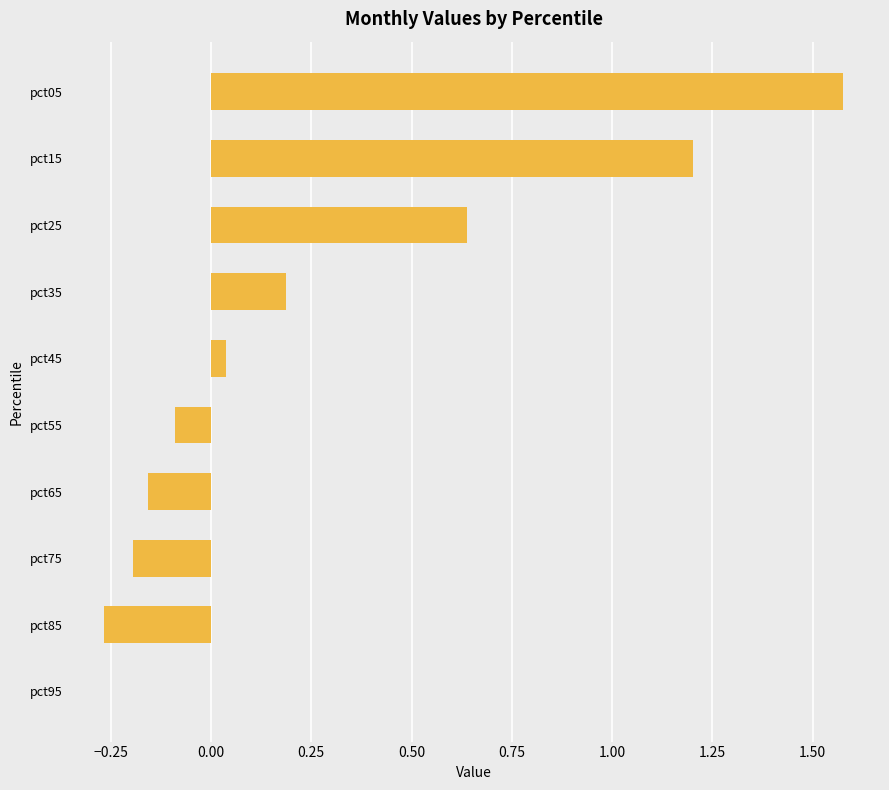

The value at pct35 is 0.2. True or false?

True